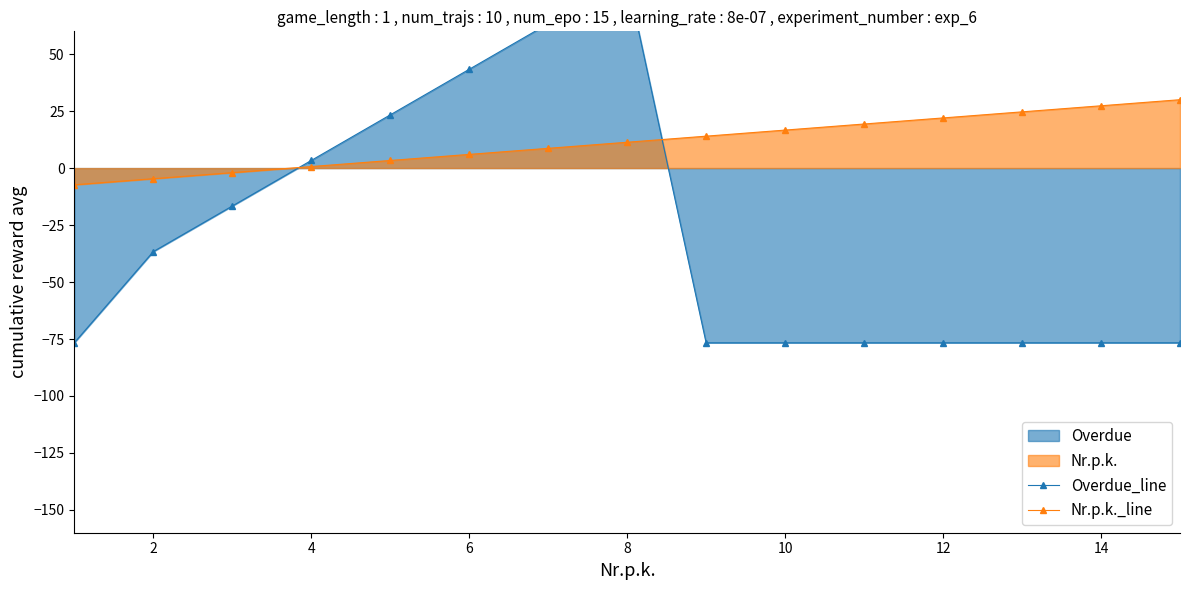

At how many categories does at least one series exceed 32?

3